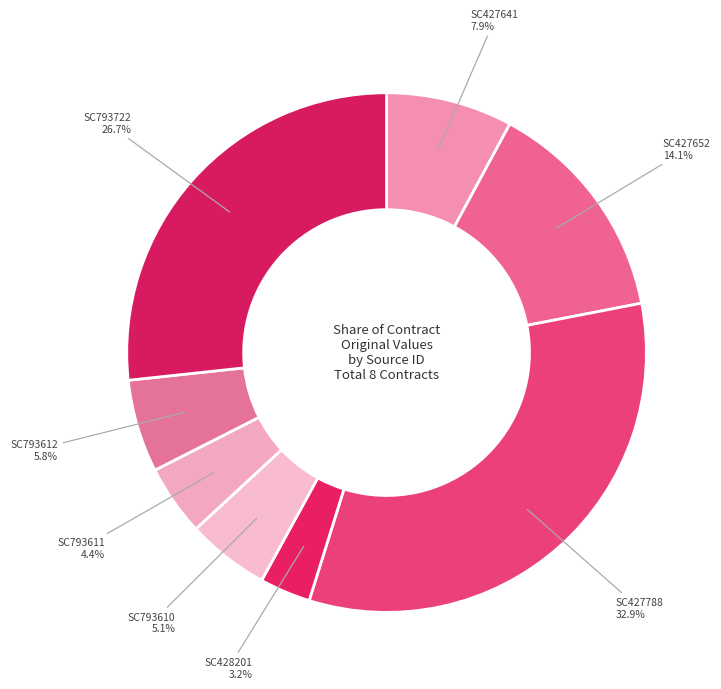

Is it true that SC793722 is 27% of the pie?

True